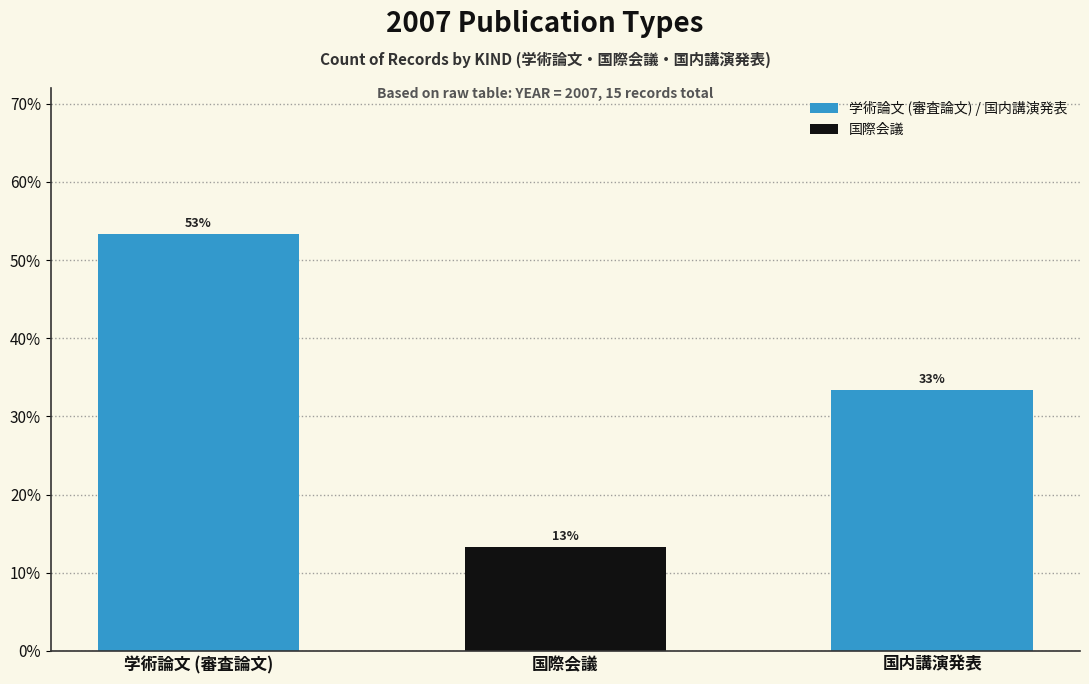

At which category does the chart reach its peak across all series?

学術論文 (審査論文)